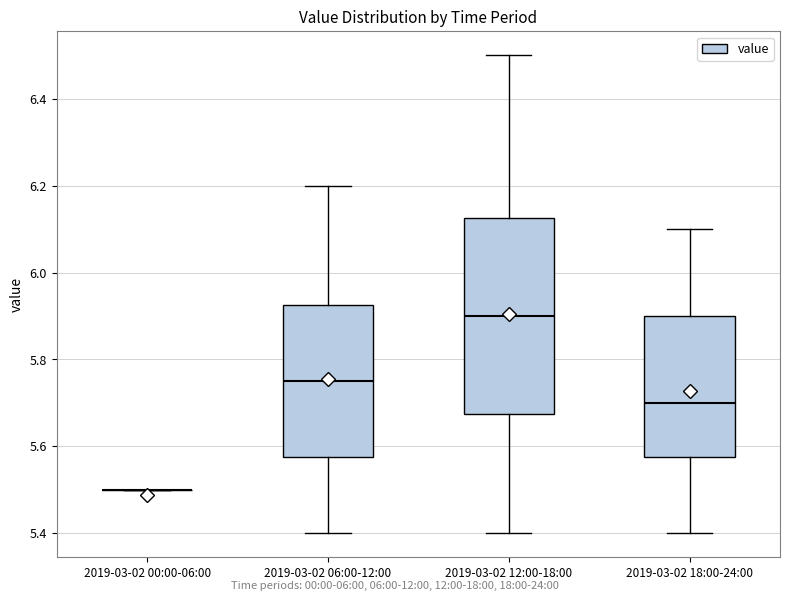

Which box is the tallest, from its lower edge to its upper edge?

2019-03-02 12:00-18:00